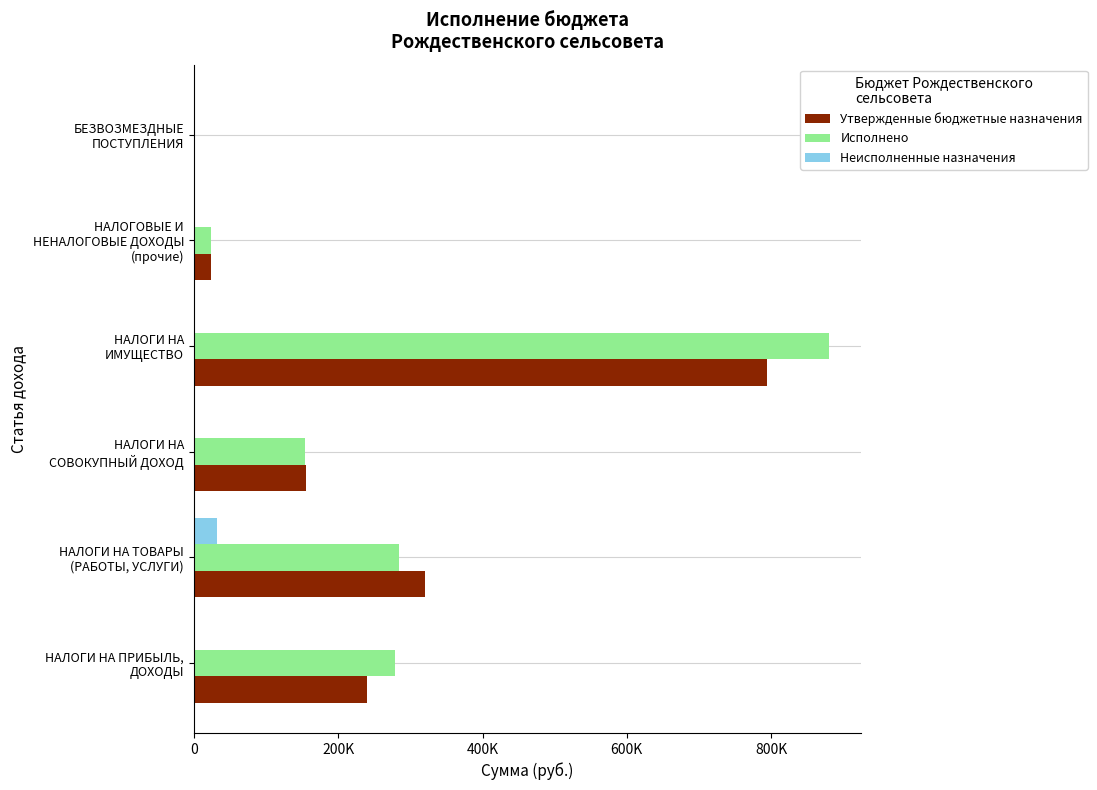

What are all the series names shown in the legend?

Утвержденные бюджетные назначения, Исполнено, Неисполненные назначения